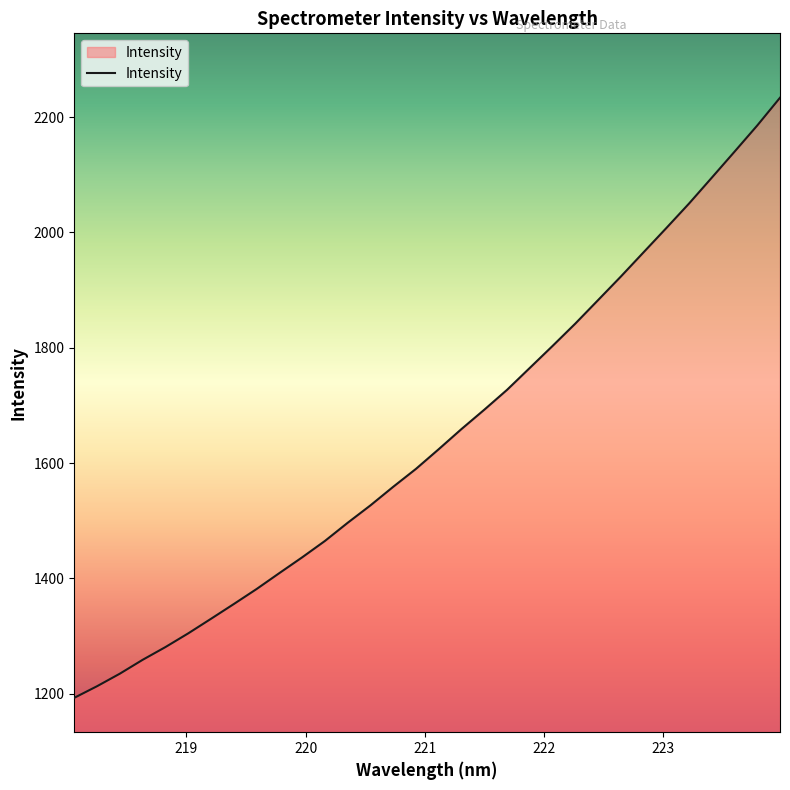

What is the greatest value displayed?

2233.6